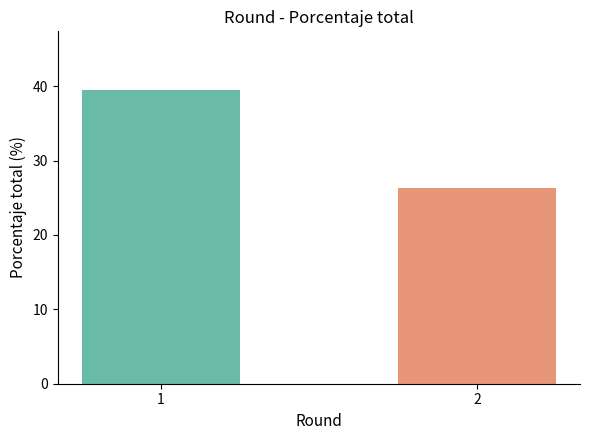

Count the number of values greater than 39.

1